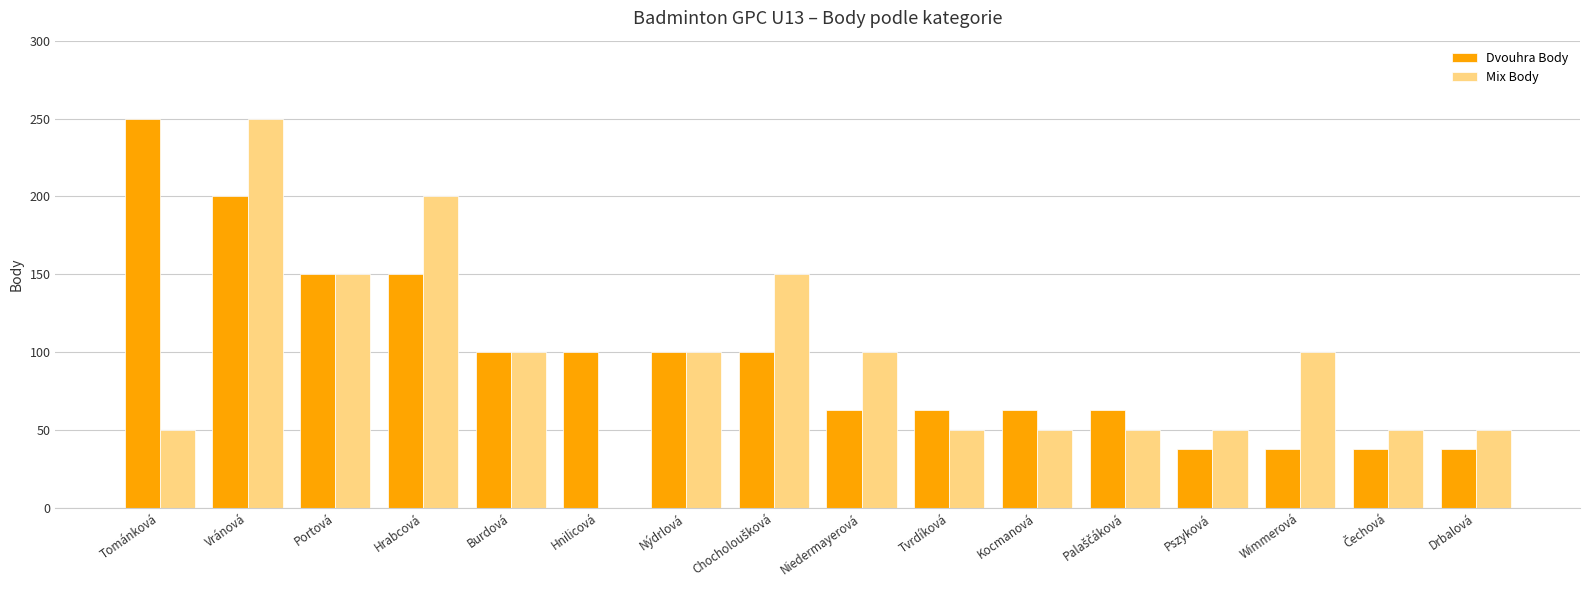

At which label does Mix Body first exceed 100?

Vránová